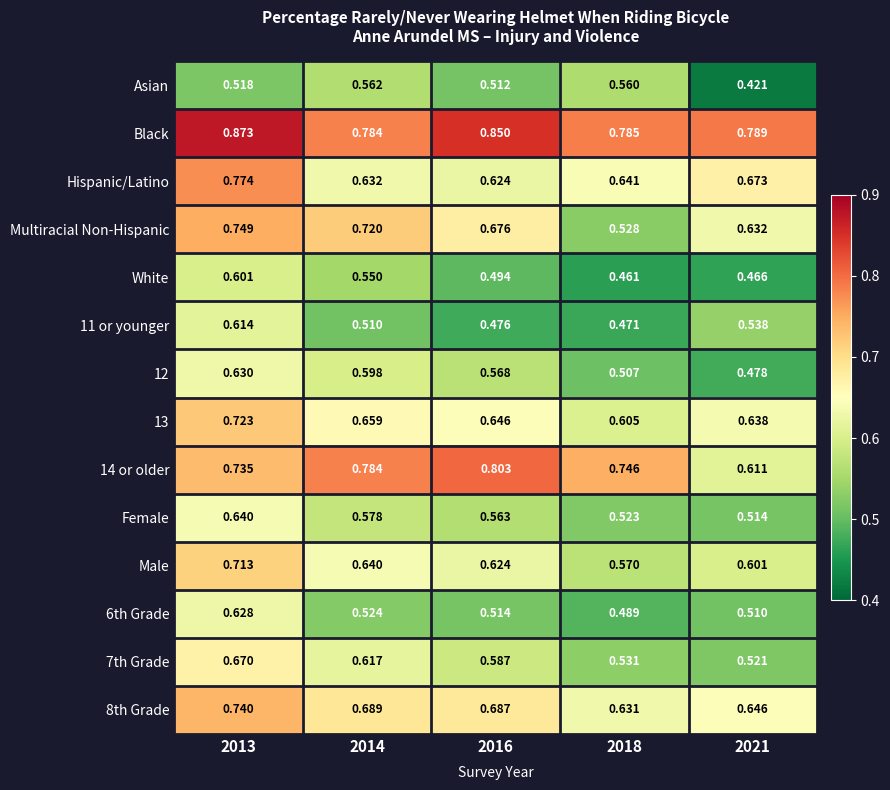

Which series has the widest spread of values?

Multiracial Non-Hispanic